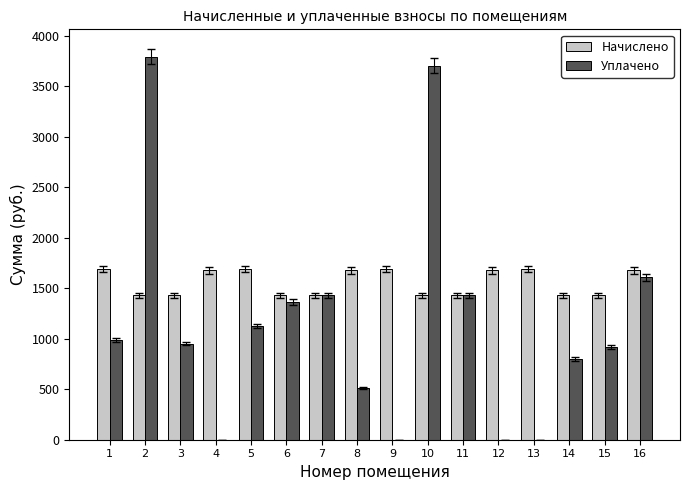

How many categories are shown in the chart?

16